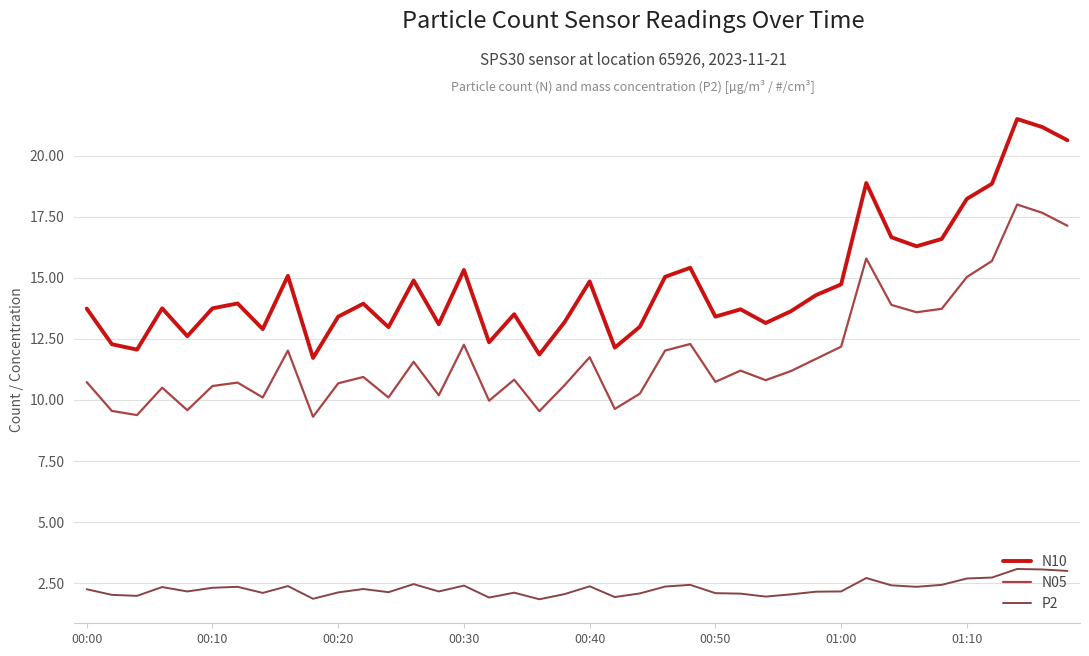

How many lines are shown in the chart?

3